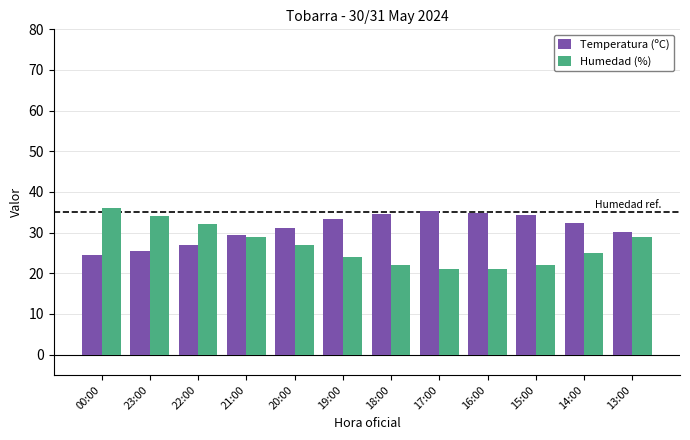

What is the difference between the maximum and second lowest values in the Temperatura (ºC) series?

9.7